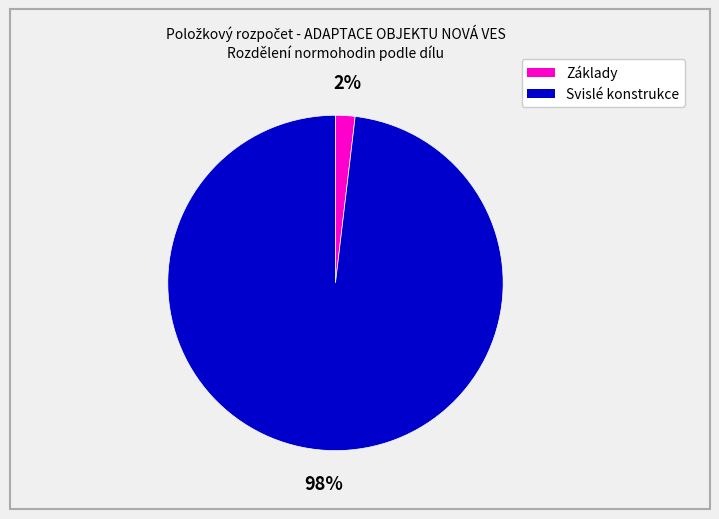

To the nearest percent, what is the difference between the largest and smallest slice percentages?

96%